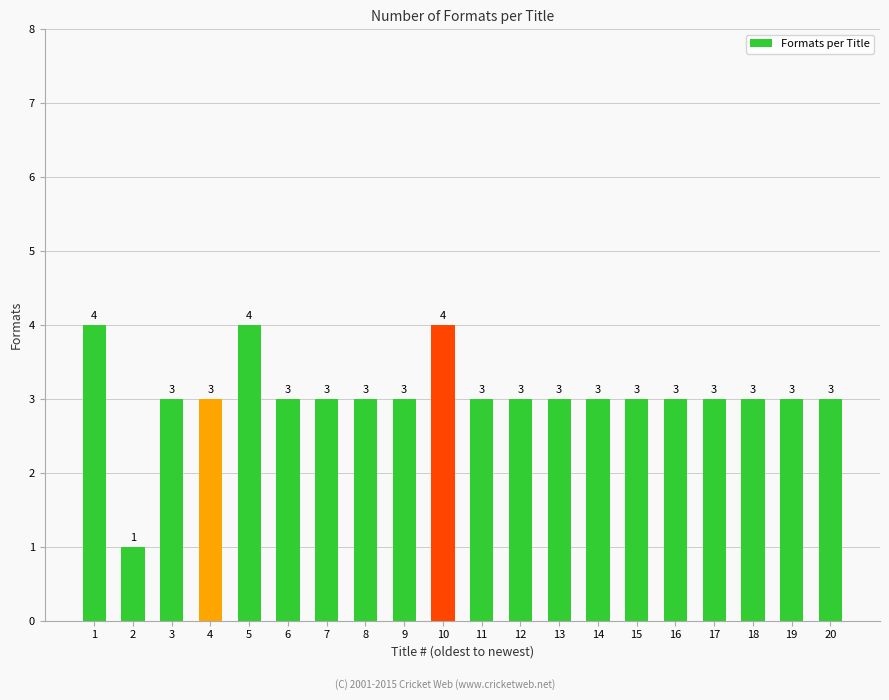

Reading left to right, extract all data points from this chart.

4	1	3	3	4	3	3	3	3	4	3	3	3	3	3	3	3	3	3	3